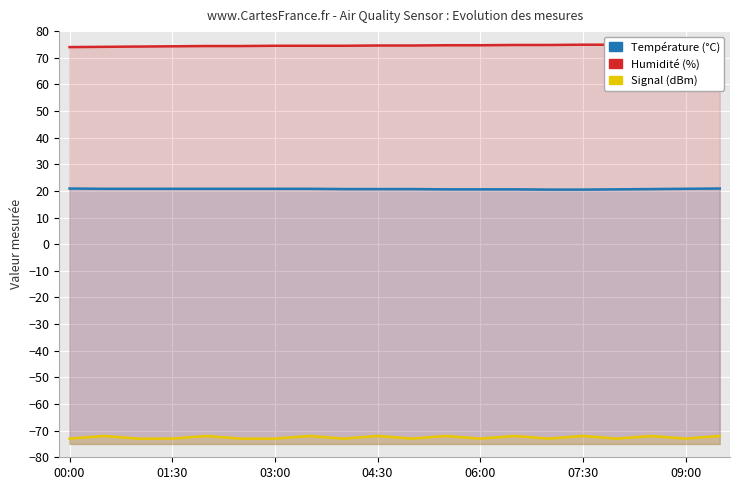

At which label is Humidity closest to 74?

00:00